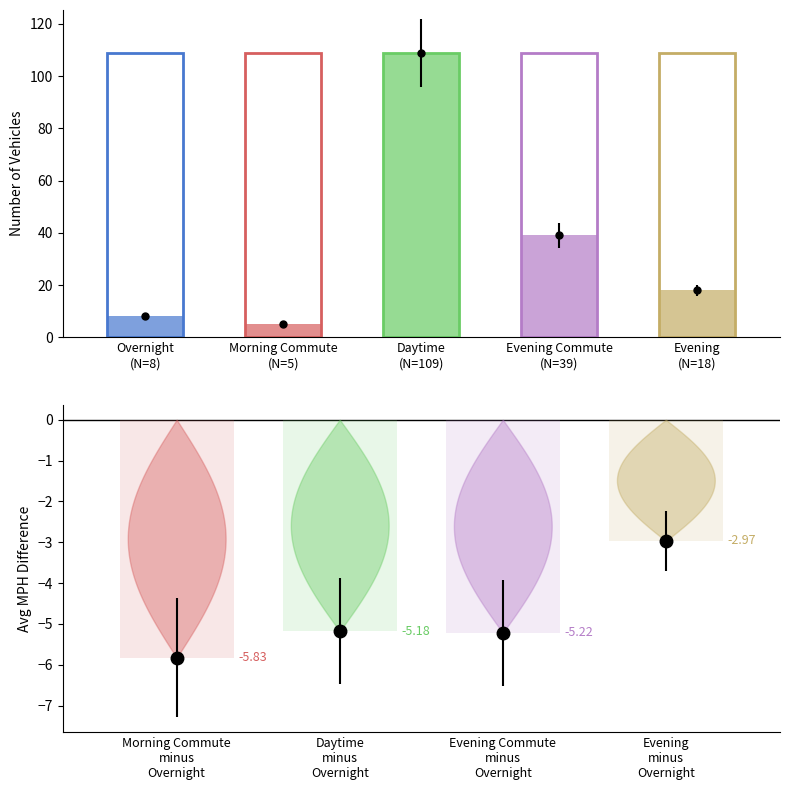

Is it true that the value at Morning Commute is 1?

False